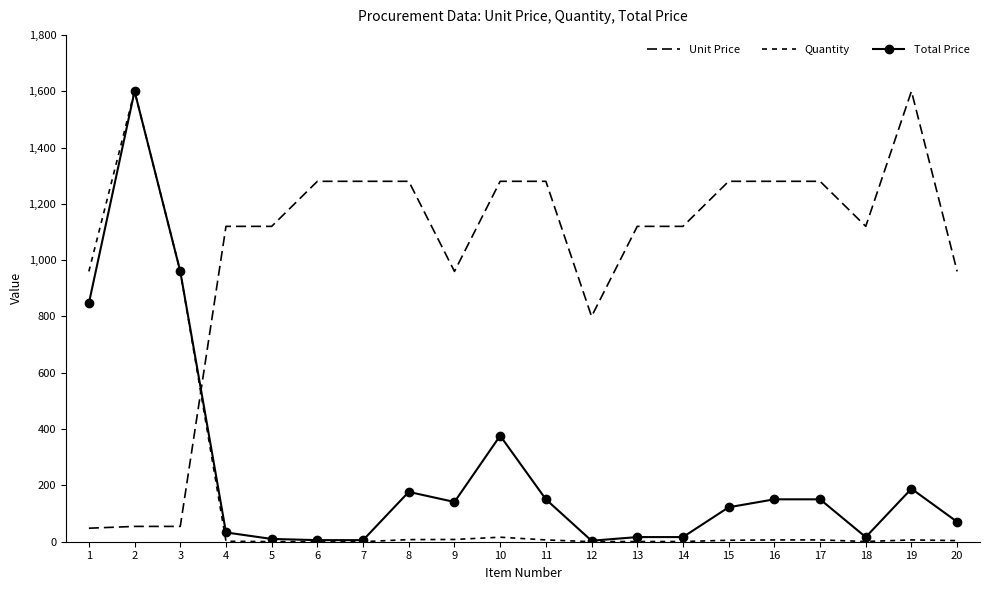

Reading left to right, transcribe all the data shown in this chart.

Unit Price: 48.0	54.4	54.4	1120.0	1120.0	1280.0	1280.0	1280.0	960.0	1280.0	1280.0	800.0	1120.0	1120.0	1280.0	1280.0	1280.0	1120.0	1600.0	960.0
Quantity: 960.0	1600.0	960.0	1.6	0.5	0.2	0.2	7.5	8.0	16.0	6.4	0.2	0.8	0.8	5.2	6.4	6.4	0.8	6.4	4.0
Total Price: 847.1	1600.0	960.0	32.9	9.9	5.6	5.6	176.9	141.2	376.5	150.6	3.5	16.5	16.5	122.4	150.6	150.6	16.5	188.2	70.6